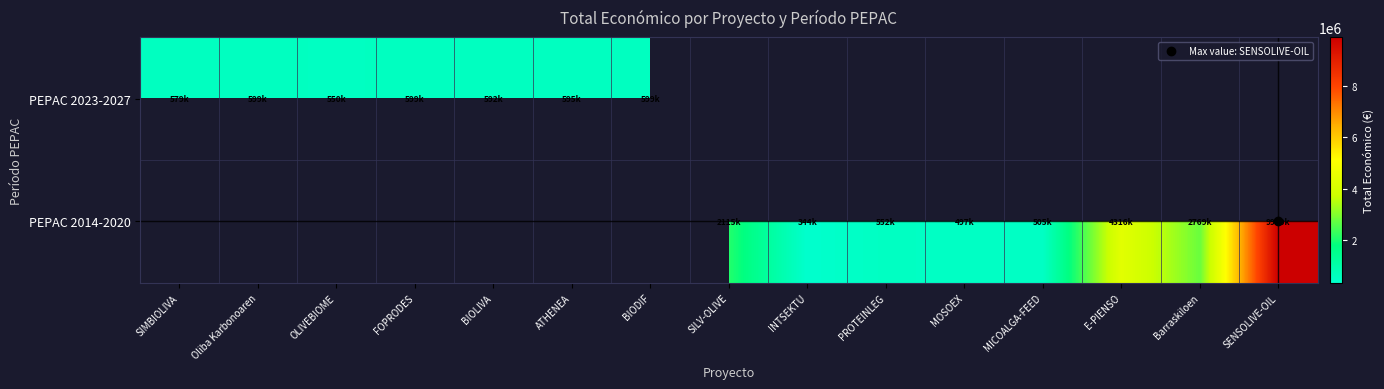

Which series has the largest range (max minus min)?

PEPAC 2023-2027